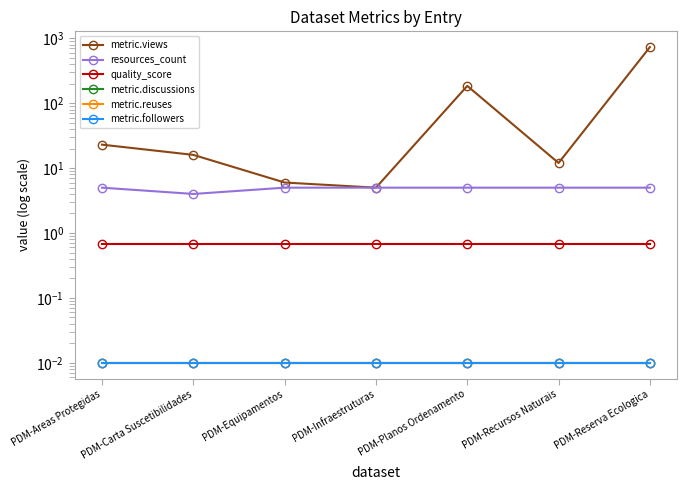

What is the difference between the highest and lowest values at PDM-Reserva Ecologica?

732.0